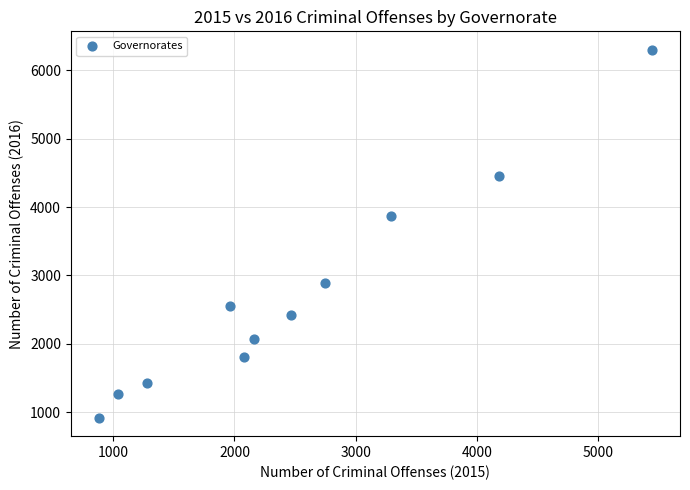

What is the range of X values (max minus min)?

4566